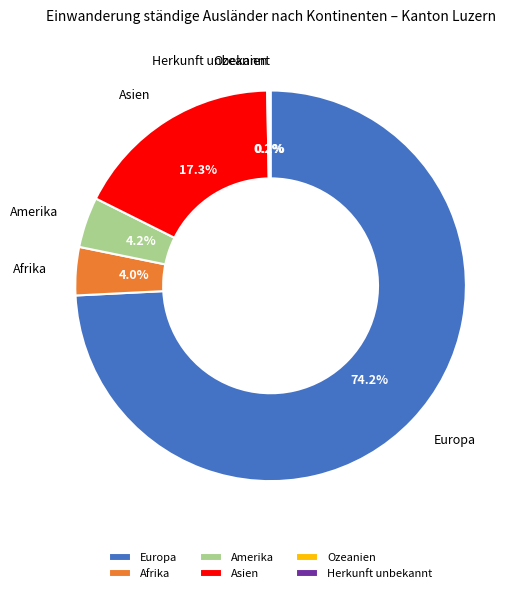

Do Asien and Europa together represent more than half of the pie?

Yes